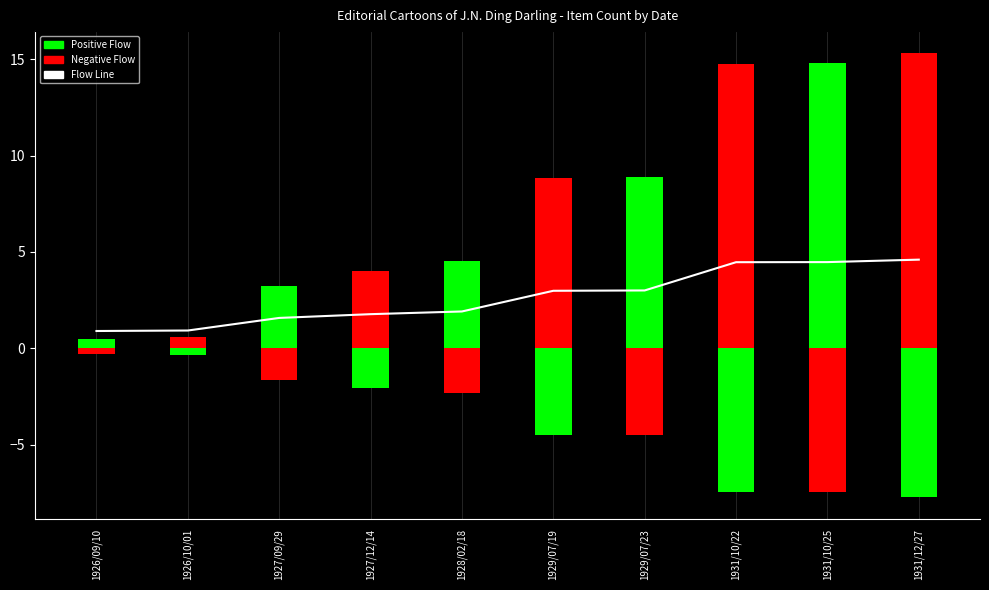

How many data points are less than 2?

5